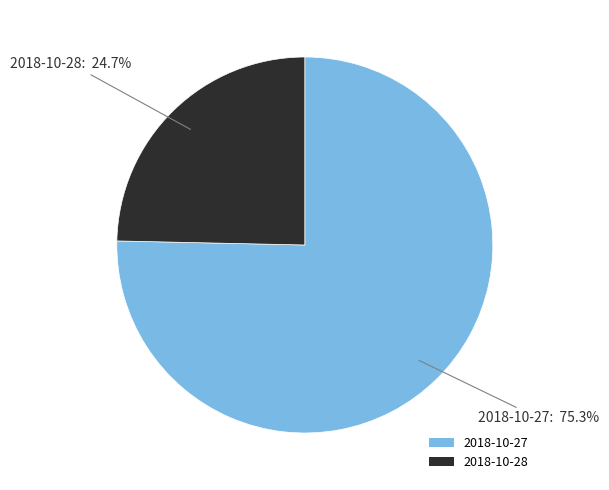

The 2018-10-27 slice represents 87% of the pie. True or false?

False